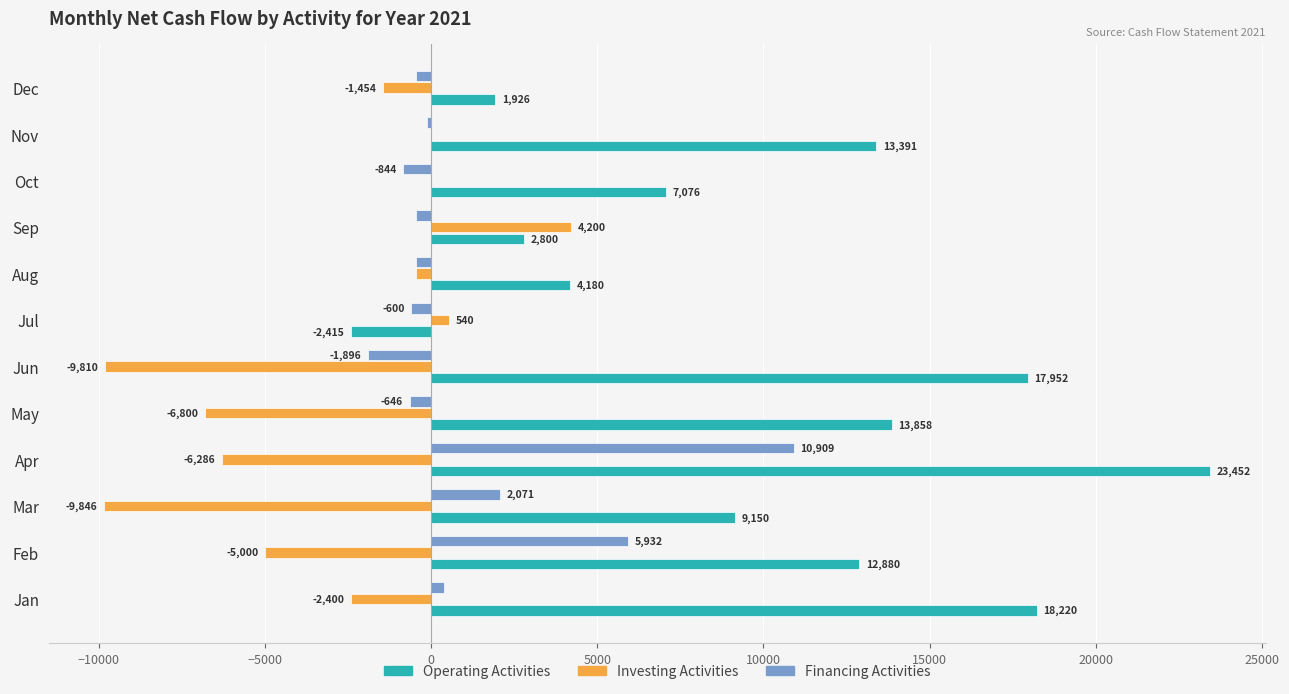

Which series has the largest total across all categories?

Operating Activities